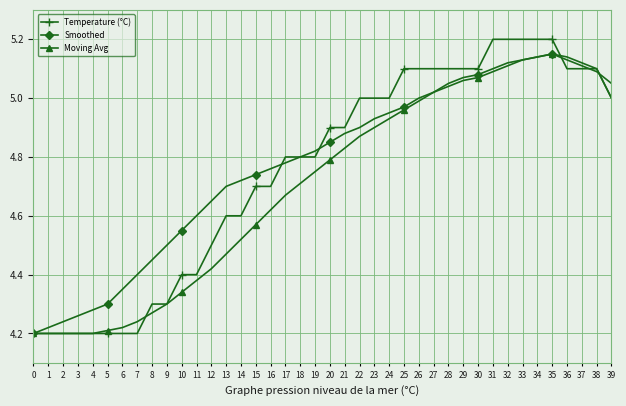

At how many categories does at least one series exceed 4?

40